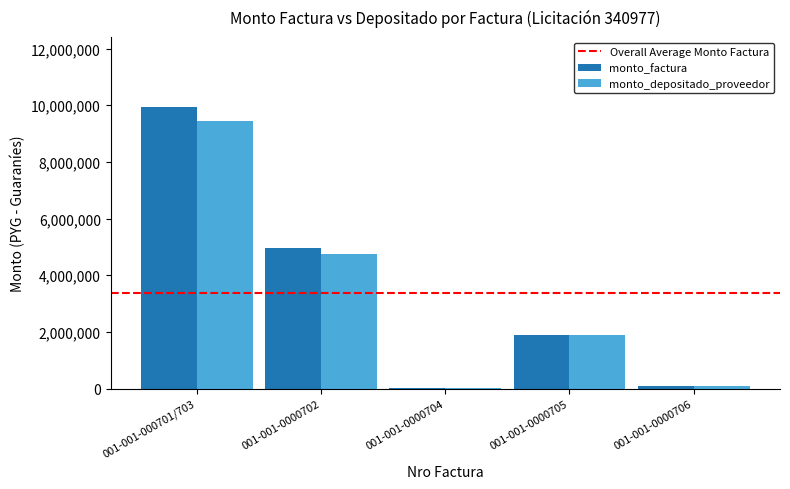

Reading left to right, what are all the values shown in this chart?

monto_factura: 9929000	4980000	20000	1896000	104000
monto_depositado_proveedor: 9444116	4735890	19929	1889243	103629